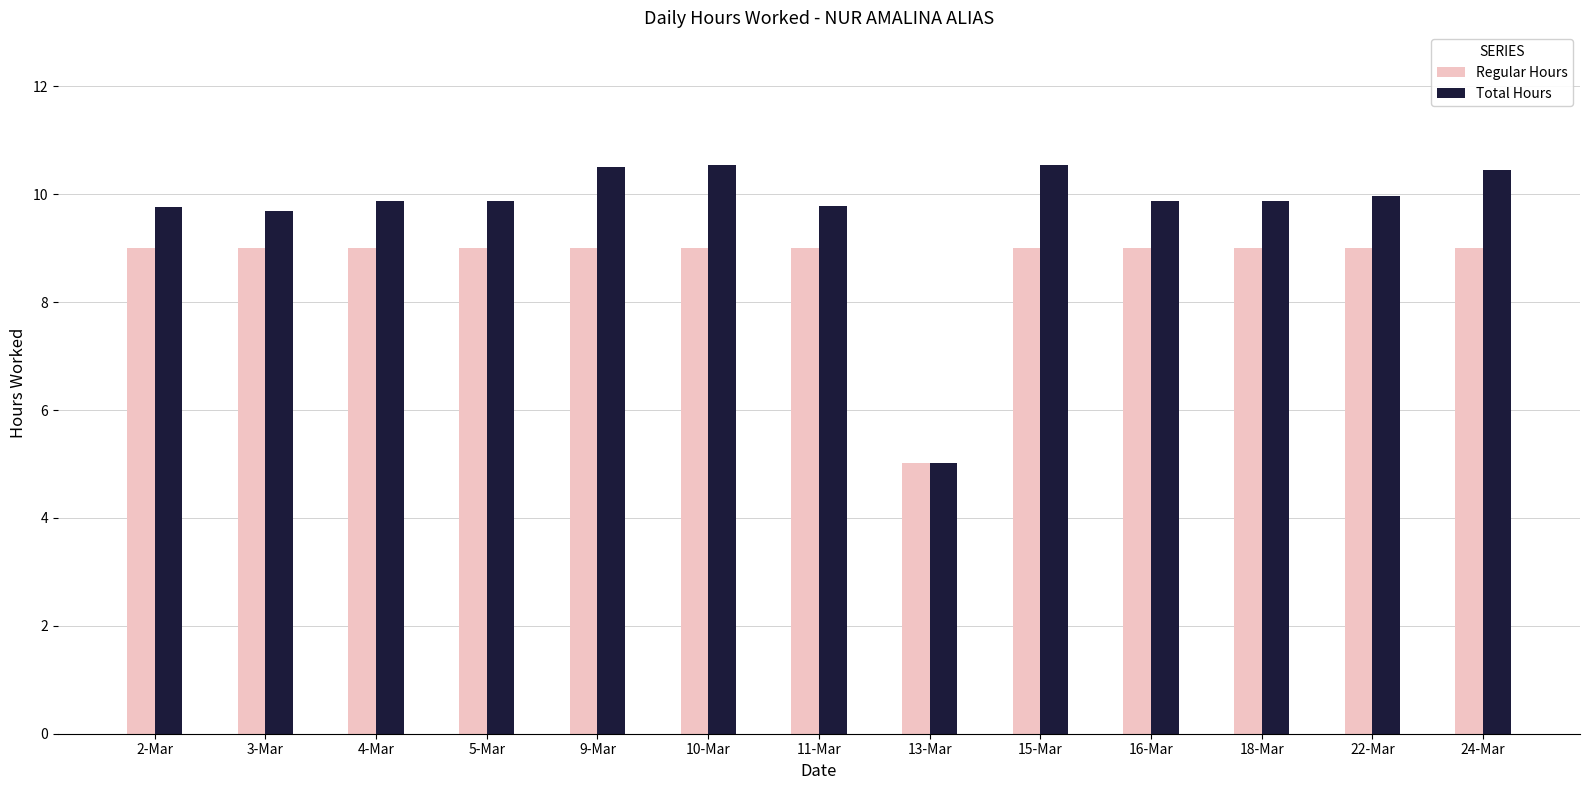

What are all the series names shown in the legend?

Regular Hours, Total Hours